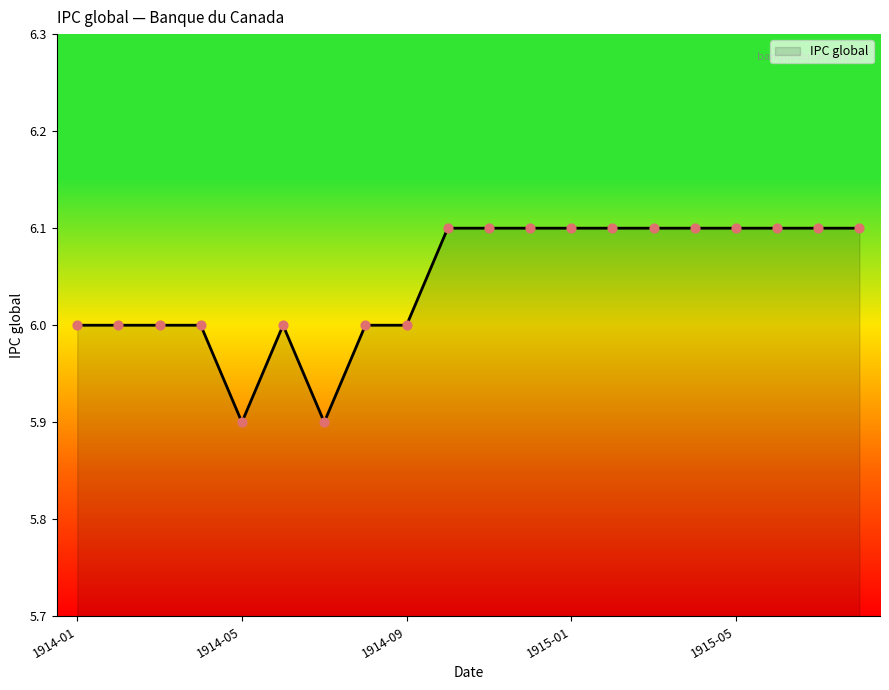

What is the greatest value displayed?

6.1